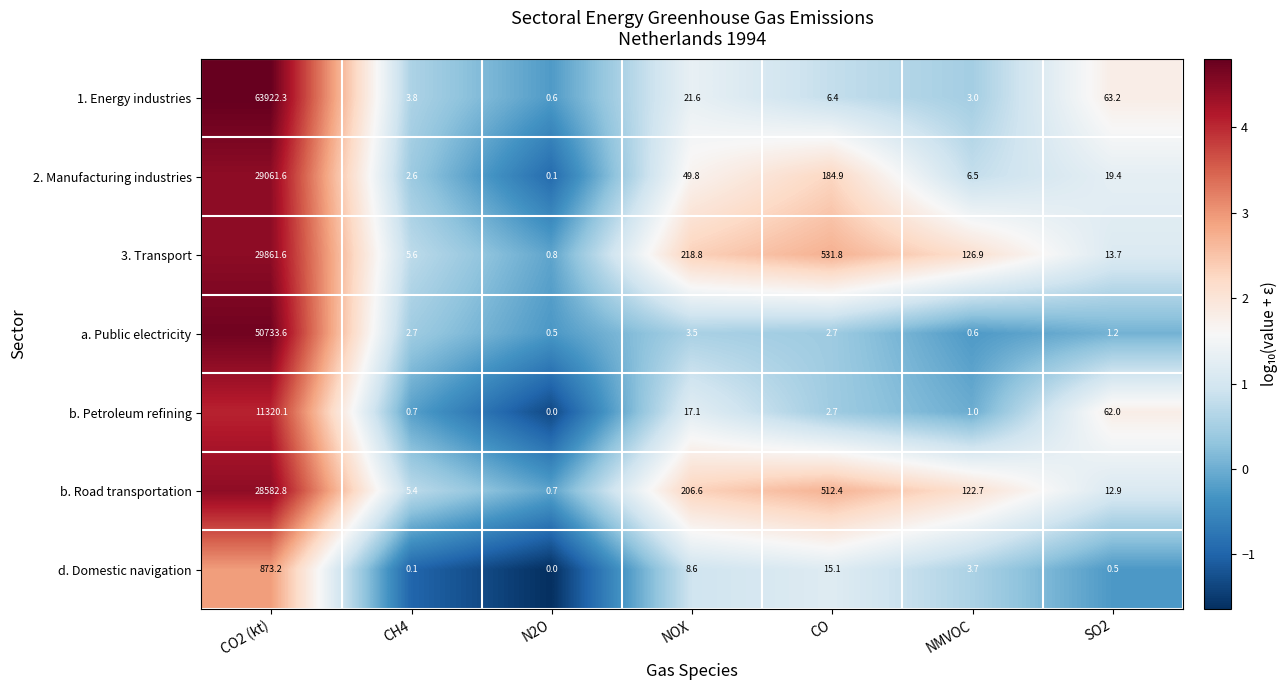

The b. Petroleum refining series shows -4032.1 at N2O. True or false?

False